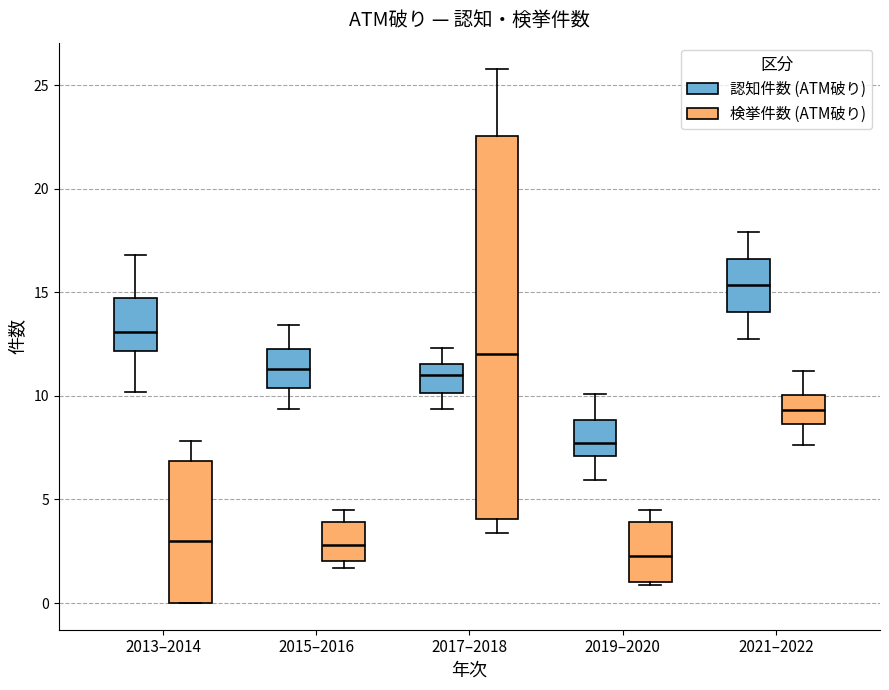

Which box has the lowest median line?

2019–2020 (検挙件数 (ATM破り))